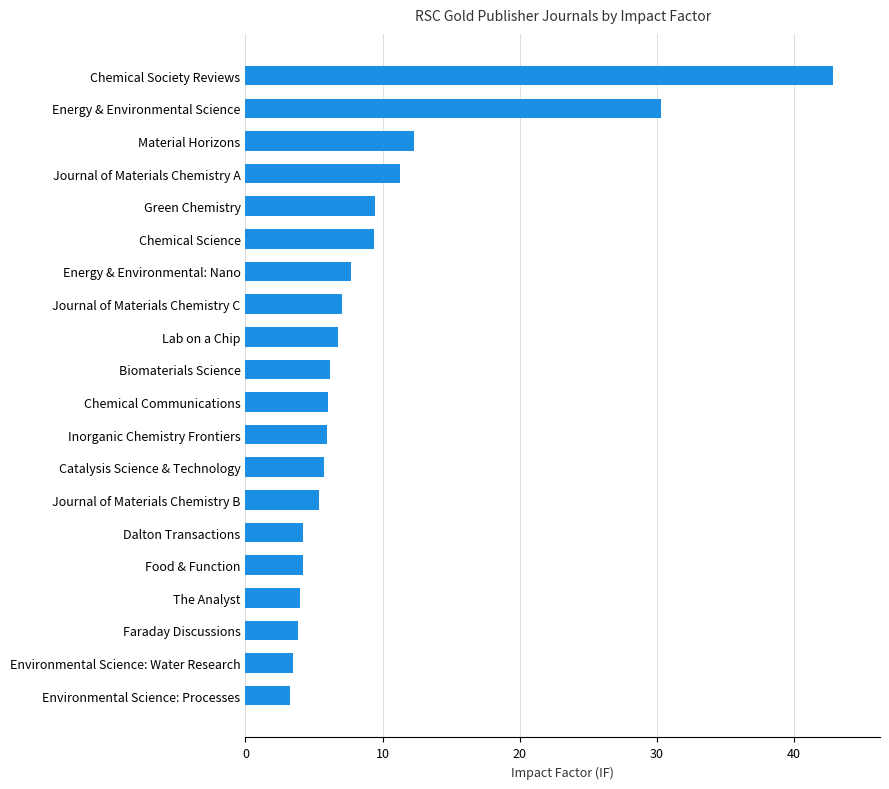

Is it true that the value at Green Chemistry is 9.5?

True